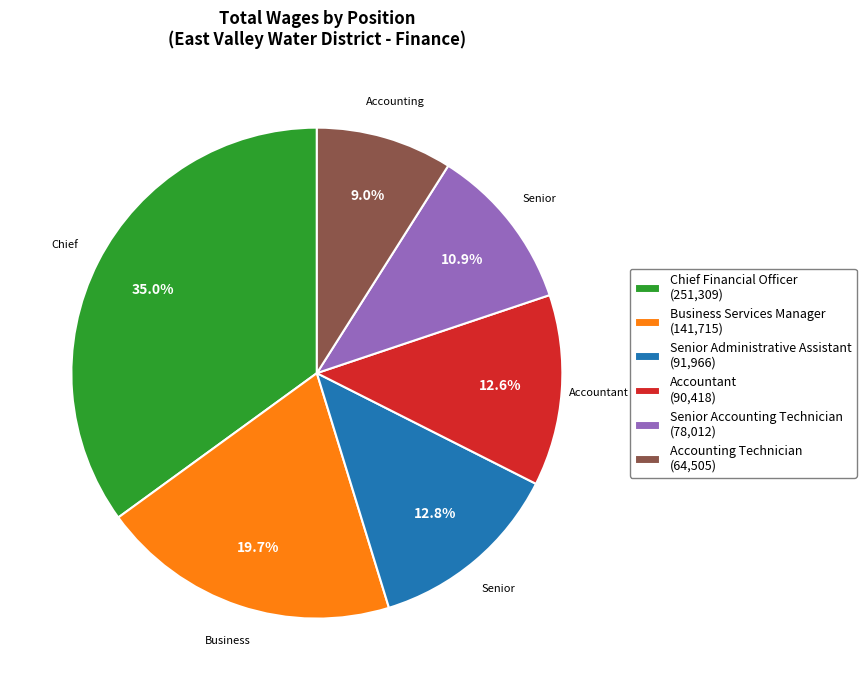

What is the largest slice in the pie chart?

Chief Financial Officer